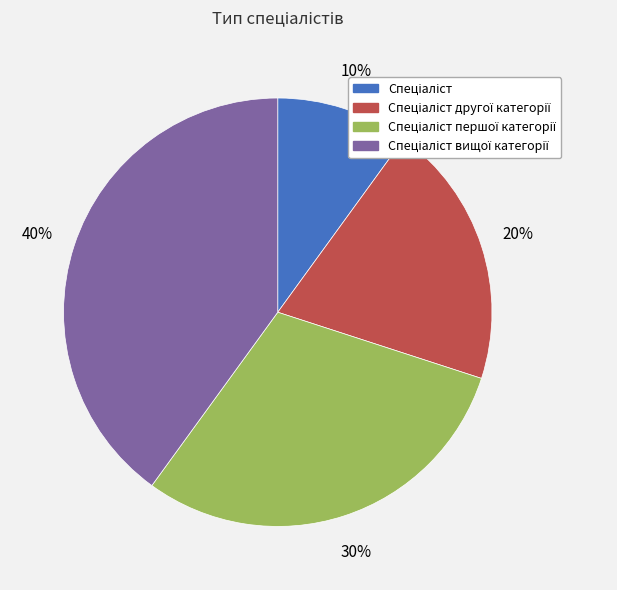

To the nearest percent, what is the difference between the largest and smallest slice percentages?

30%